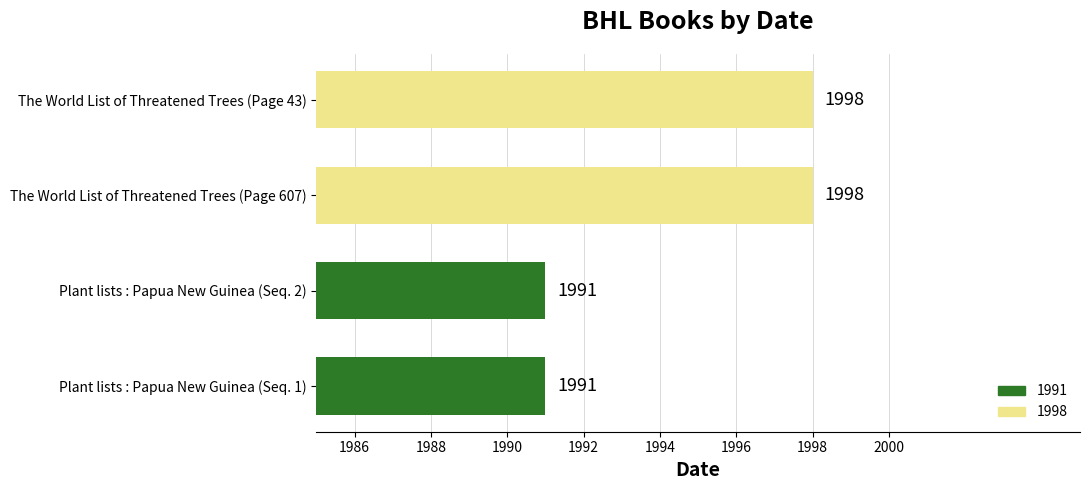

Read the value at Plant lists : Papua New Guinea (Seq. 2).

1991